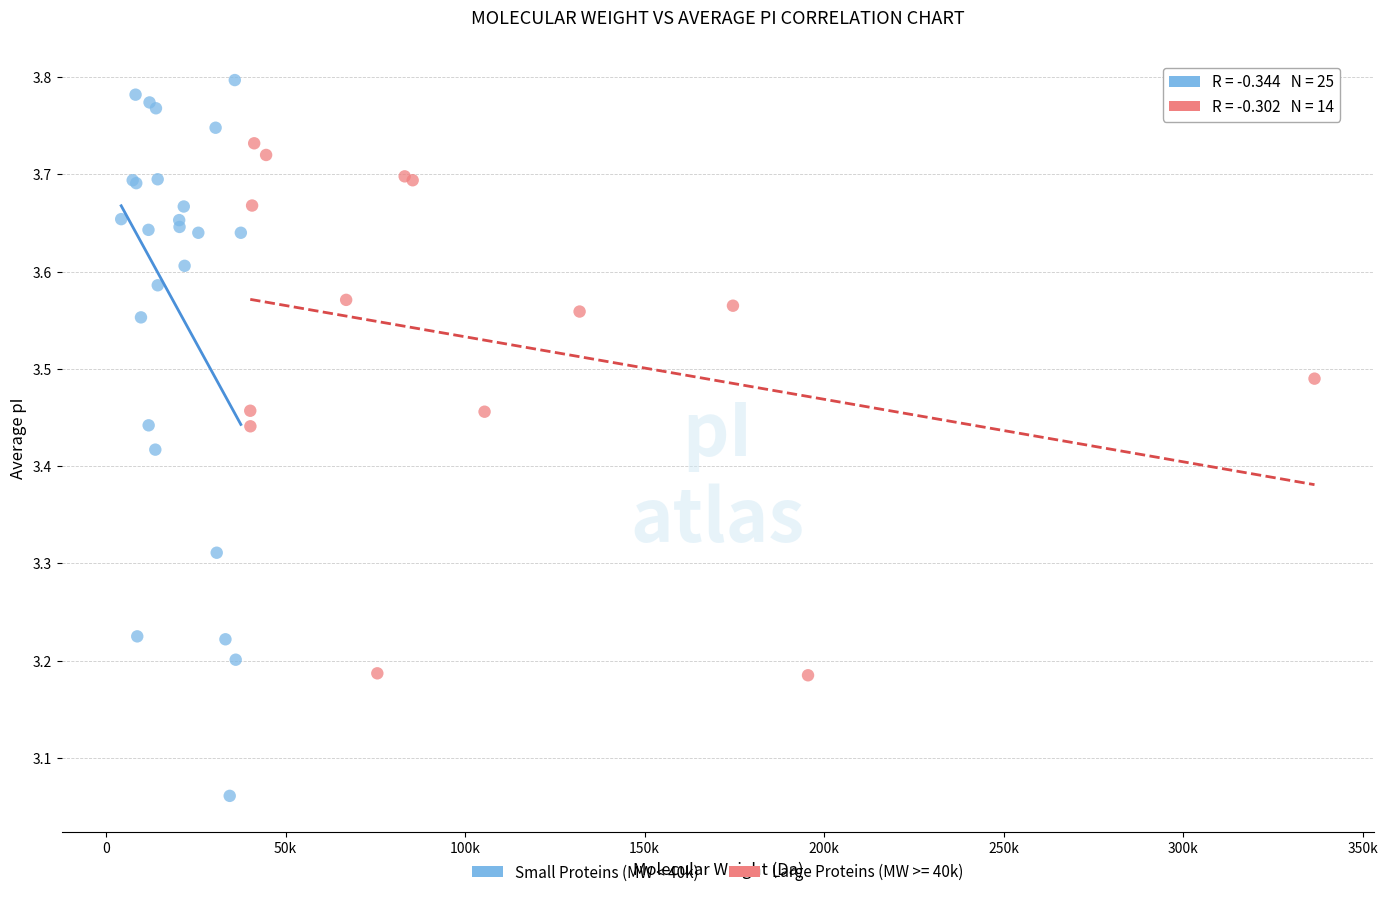

Which series reaches the minimum Y coordinate?

Small Proteins (MW < 40k)